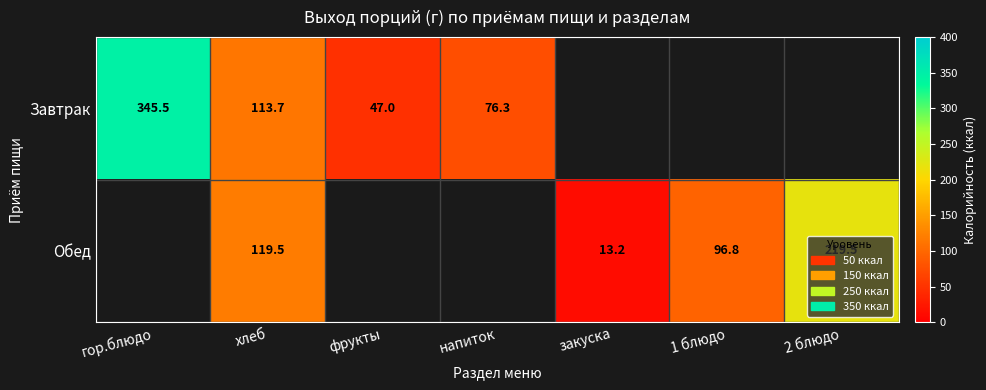

Between 2 блюдо and хлеб, which is larger?

хлеб